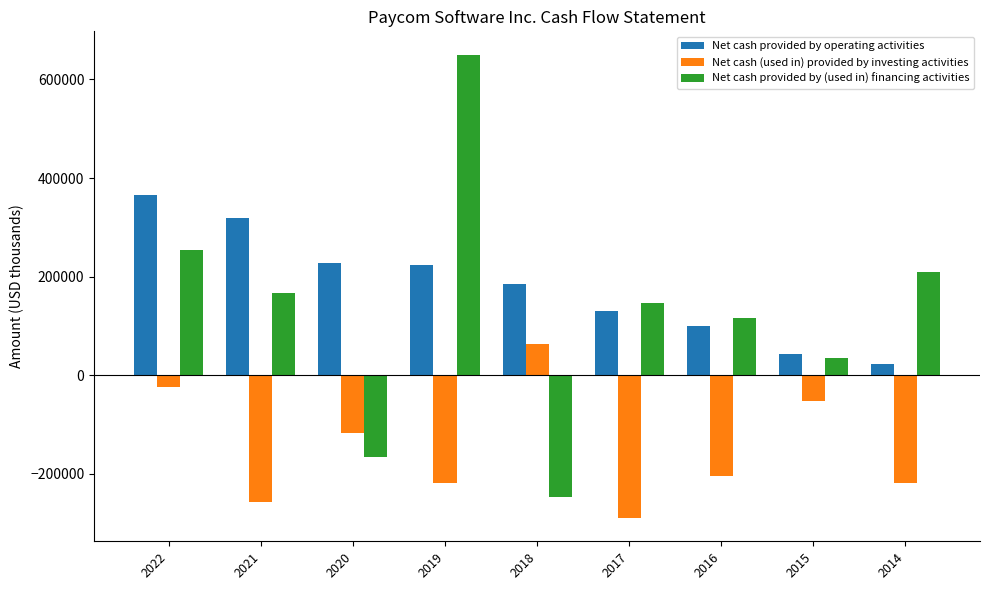

How many bars are there in total?

27